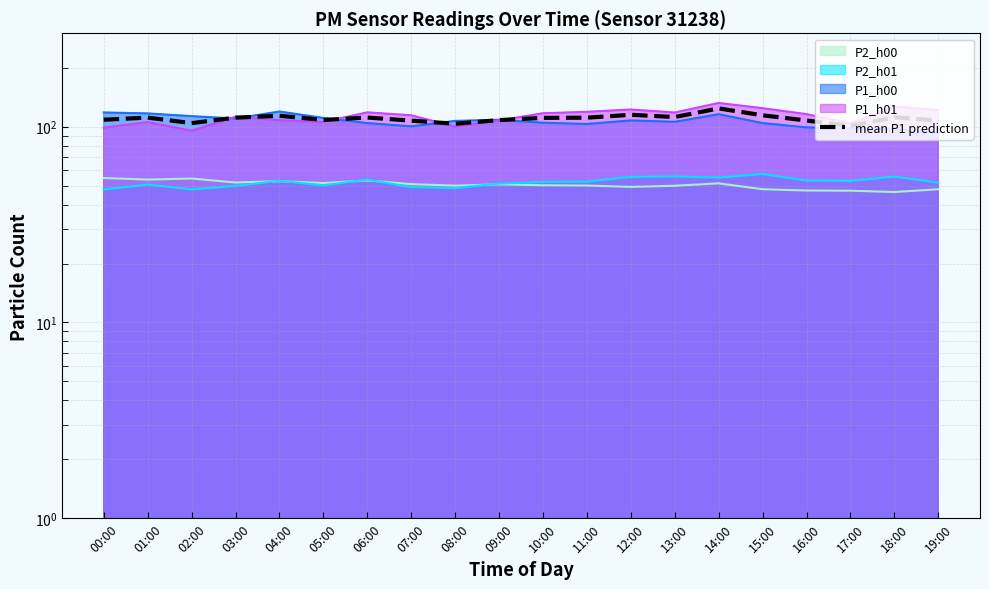

How many data points does each series have?

20